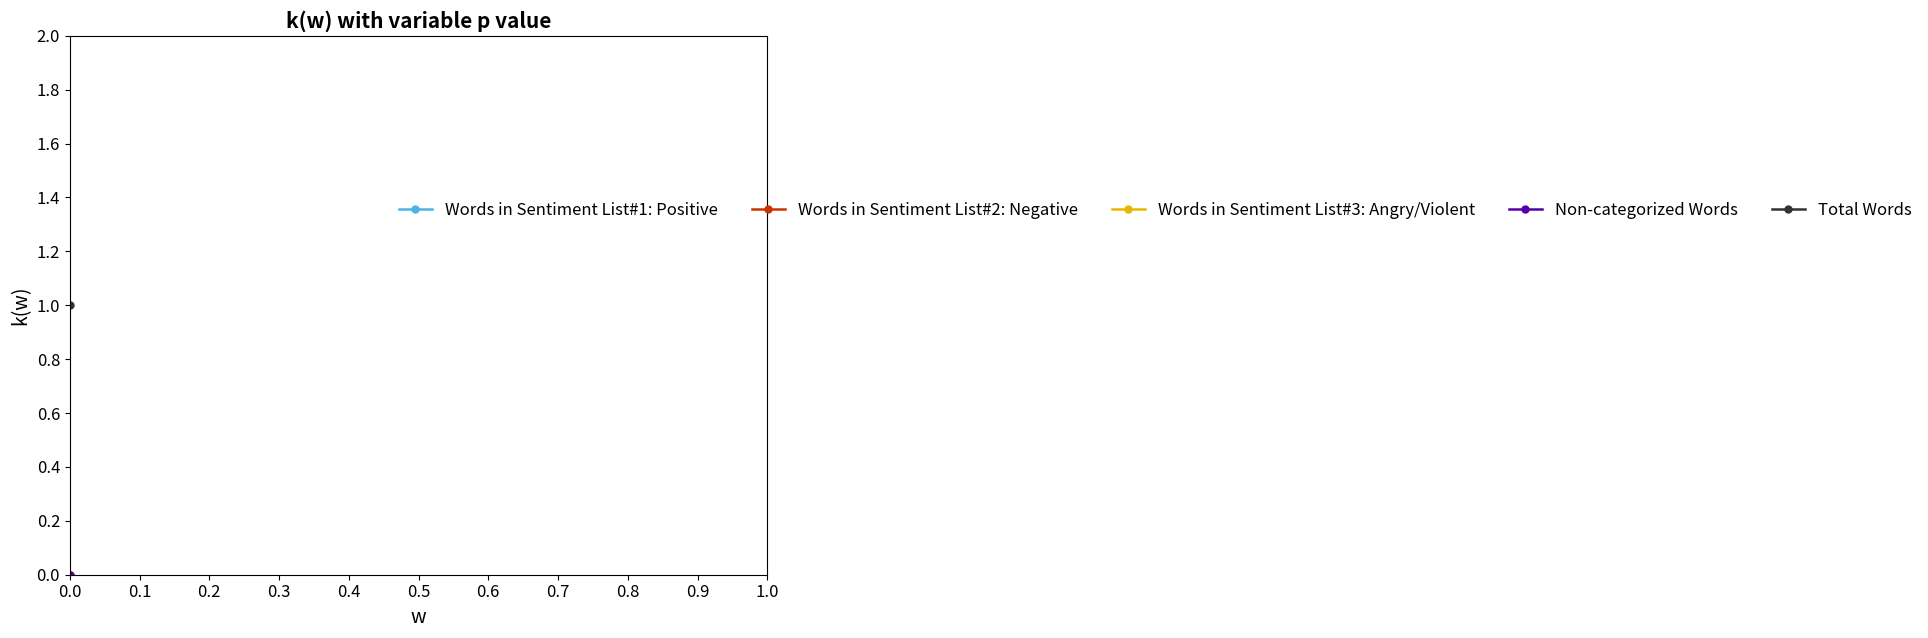

What are all the series names shown in the legend?

Words in Sentiment List#1: Positive, Words in Sentiment List#2: Negative, Words in Sentiment List#3: Angry/Violent, Non-categorized Words, Total Words